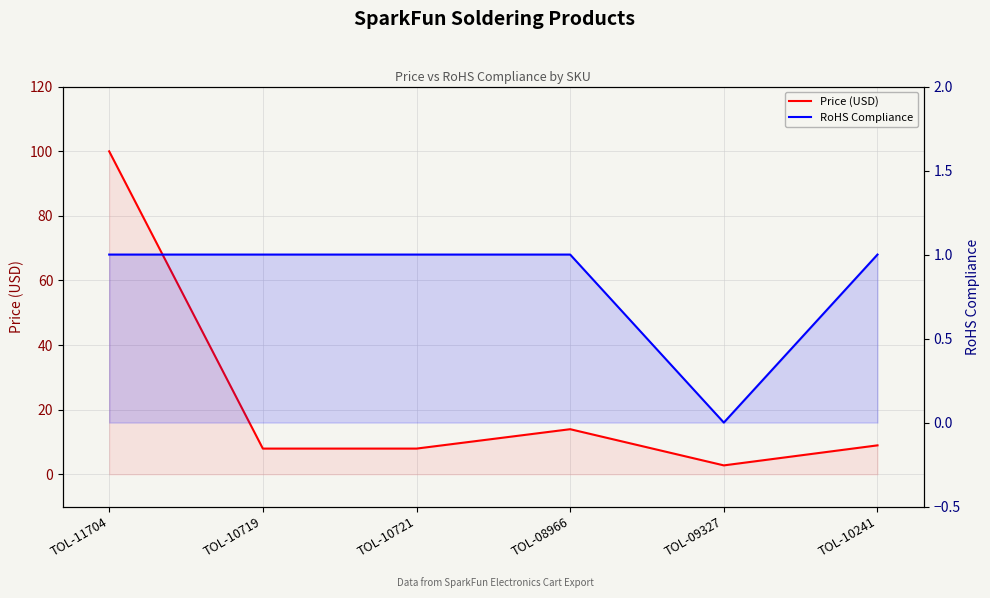

Which has a higher value, TOL-10721 or TOL-08966?

TOL-08966